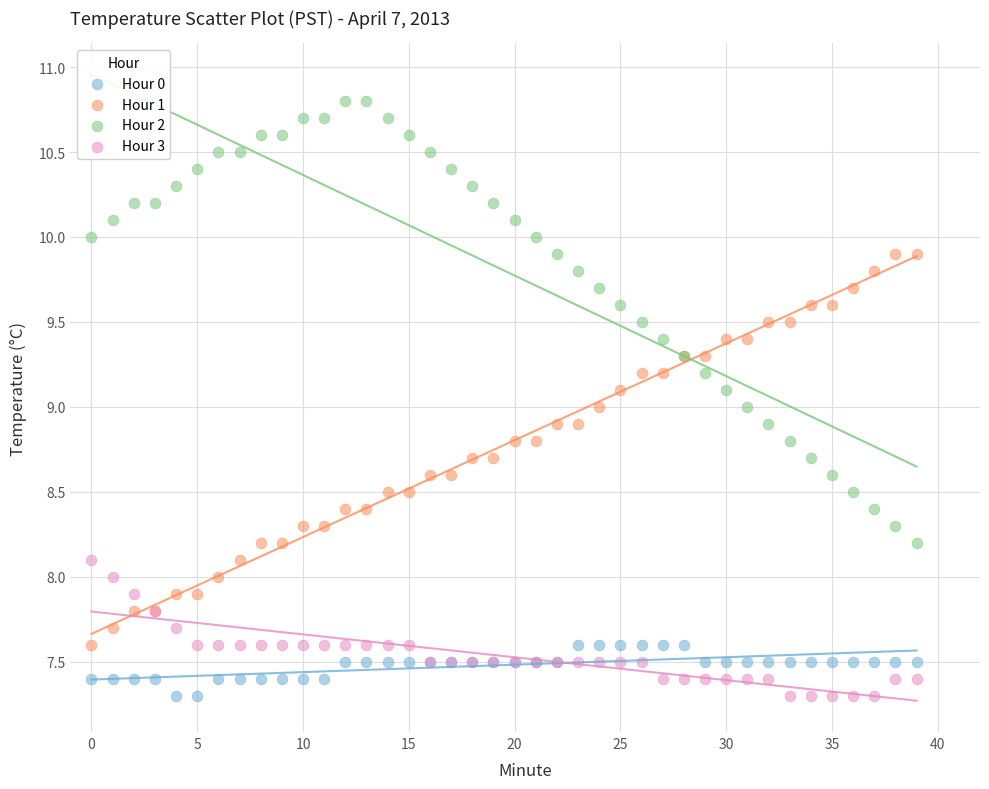

Which series reaches the maximum Y coordinate?

Hour 2